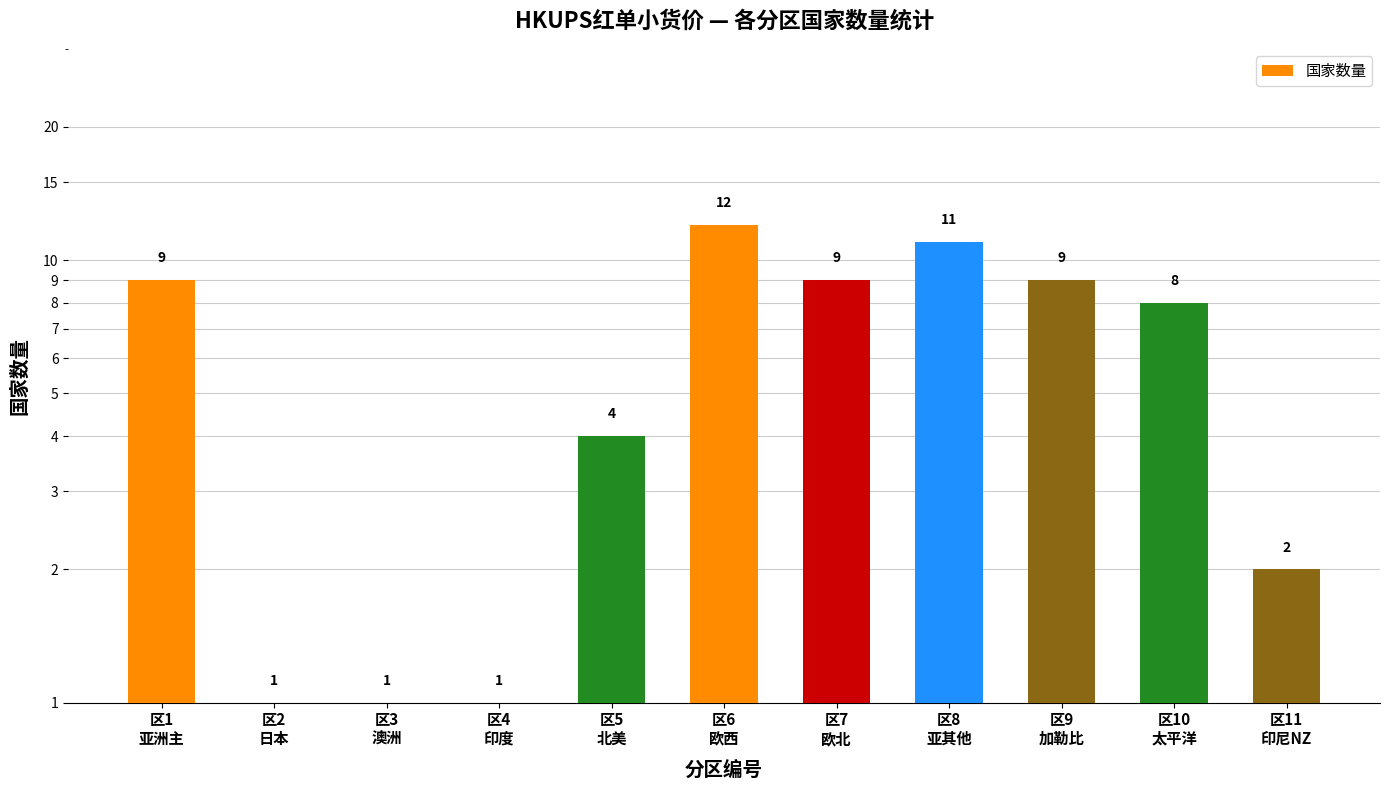

Reading left to right, extract all data points from this chart.

9	1	1	1	4	12	9	11	9	8	2